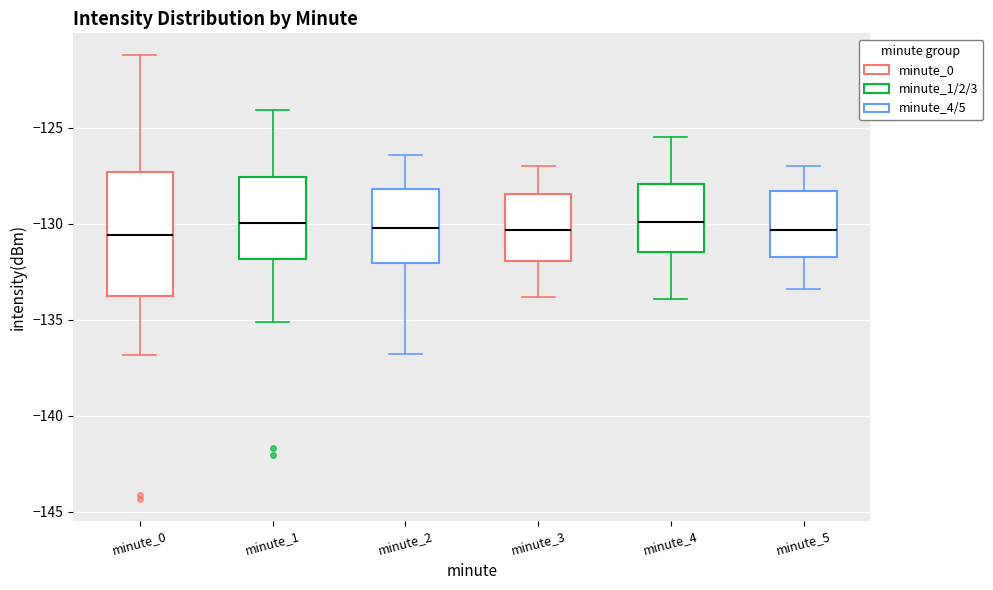

Reading left to right, read every box against the y-axis: the position of its median line, the range the box covers, and the ends of its whiskers. The values are not printed on the chart, so give them approximately, as read against the axis.

minute_0: median -130.5, box -133.5 to -127.5, whiskers -137.0 to -121.0
minute_1: median -130.0, box -132.0 to -127.5, whiskers -135.0 to -124.0
minute_2: median -130.0, box -132.0 to -128.0, whiskers -137.0 to -126.5
minute_3: median -130.5, box -132.0 to -128.5, whiskers -134.0 to -127.0
minute_4: median -130.0, box -131.5 to -128.0, whiskers -134.0 to -125.5
minute_5: median -130.5, box -131.5 to -128.5, whiskers -133.5 to -127.0